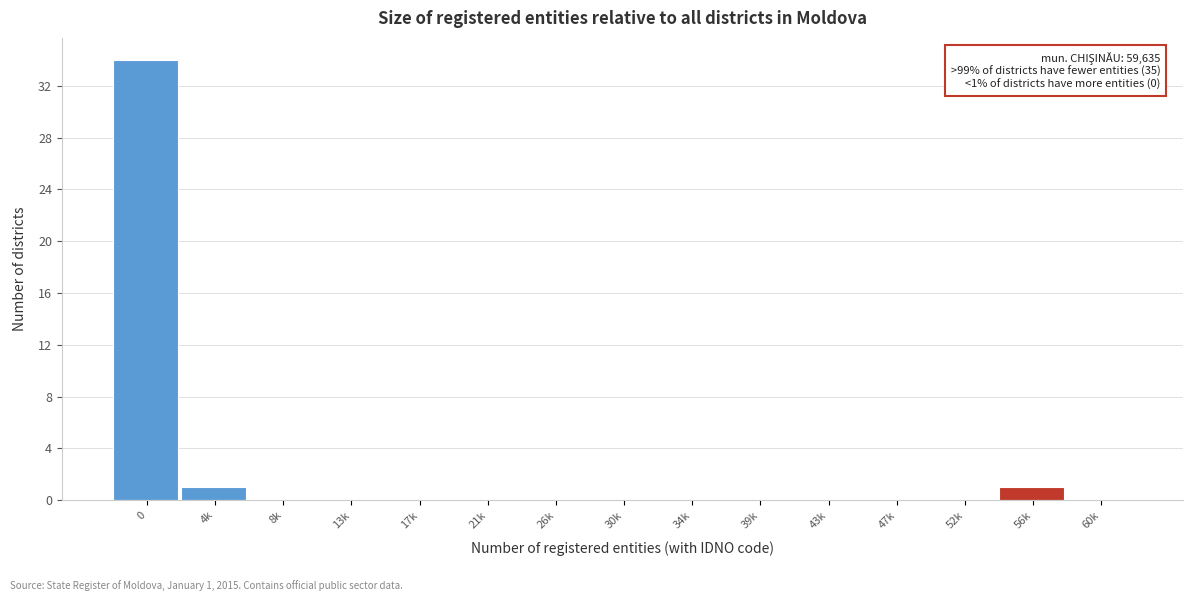

Reading right to left, what are all the values shown in this chart?

60k=0	56k=1	52k=0	47k=0	43k=0	39k=0	34k=0	30k=0	26k=0	21k=0	17k=0	13k=0	8k=0	4k=1	0=34